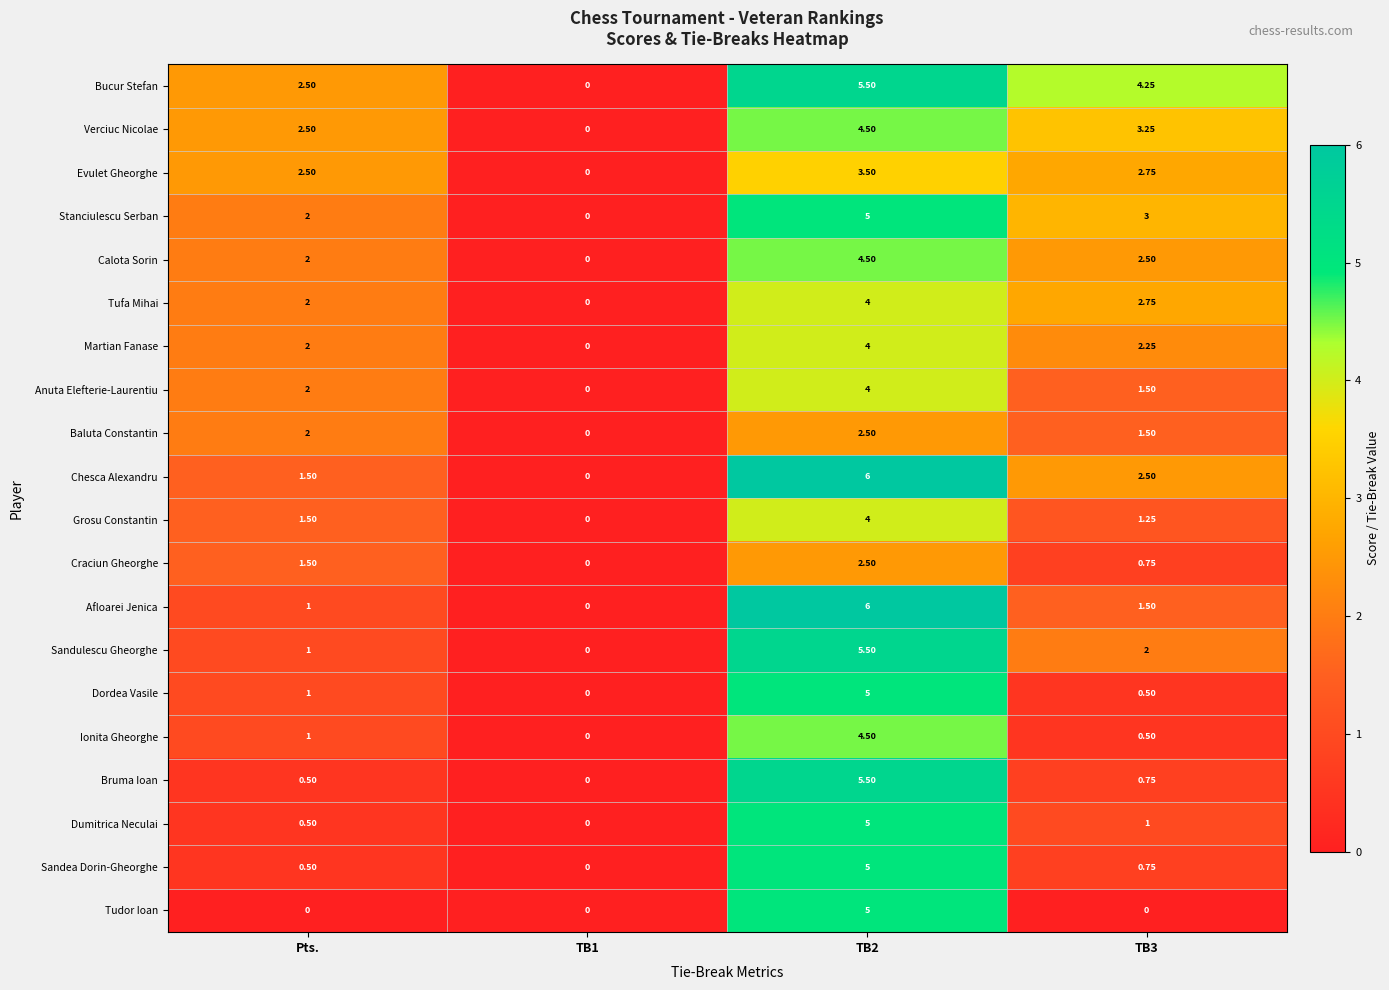

Which series changed the most between Pts. and TB3?

Bucur Stefan